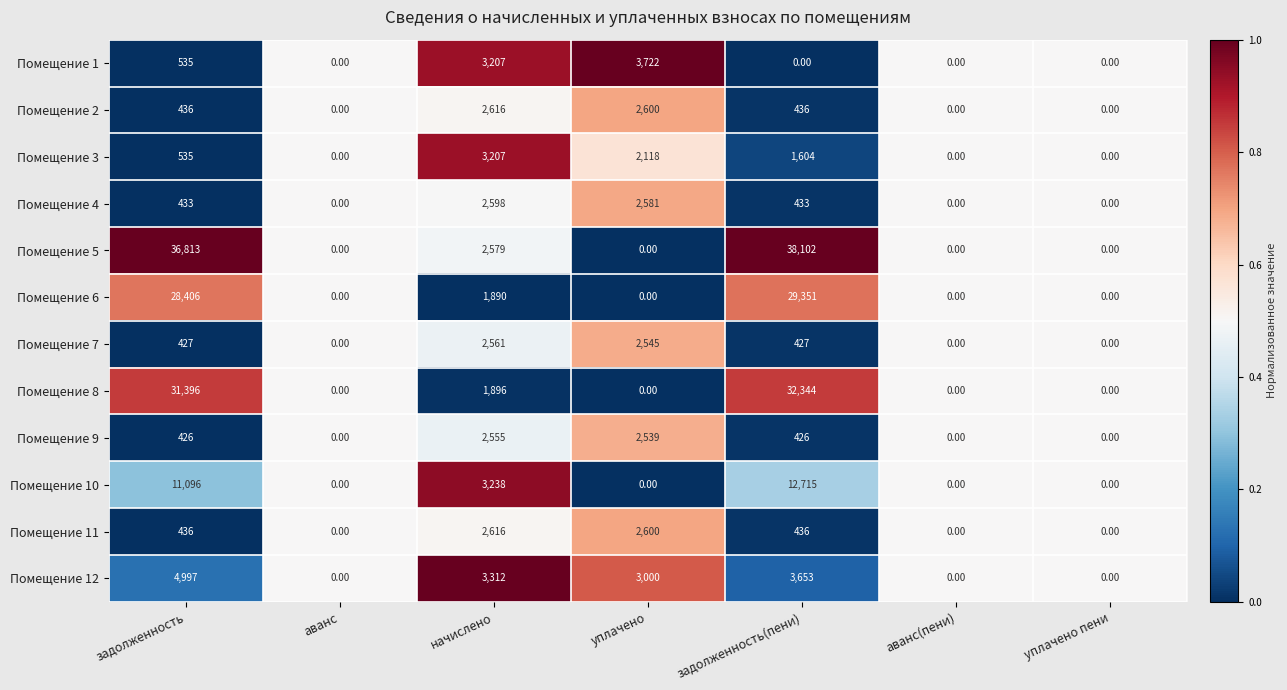

What is the average value of the Помещение 10 series?

3864